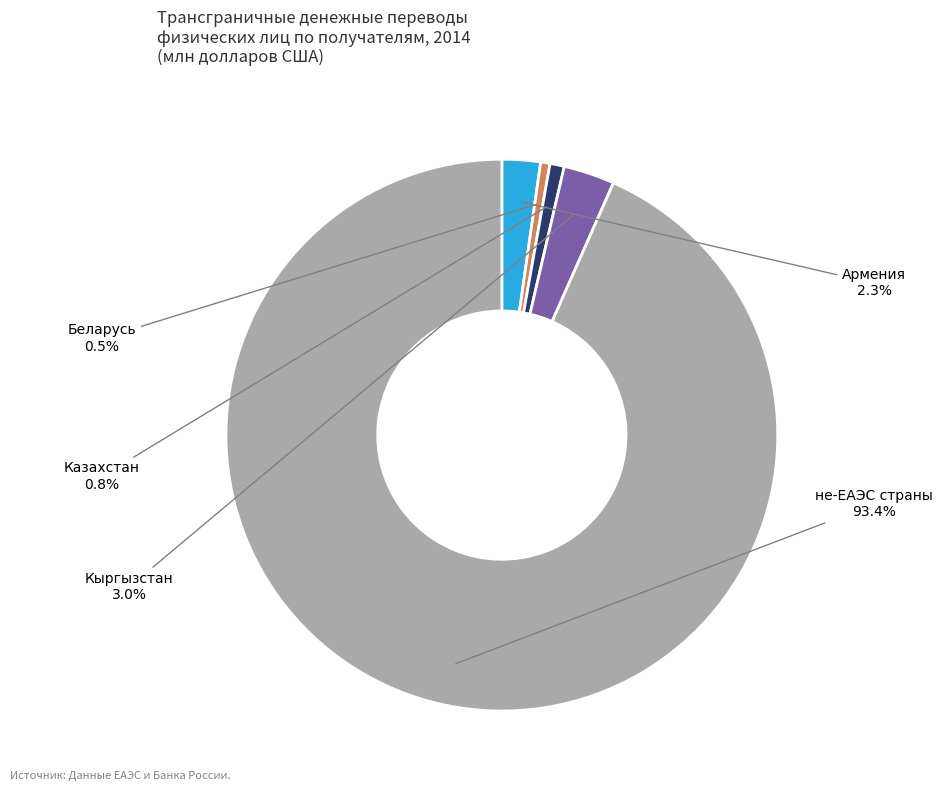

Which category has the biggest portion of the pie?

не-ЕАЭС страны